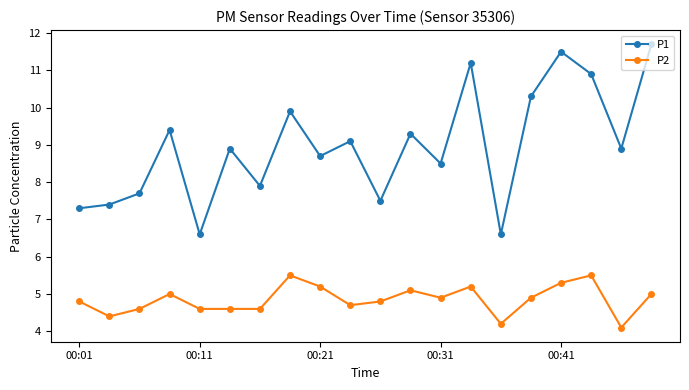

What is the greatest value displayed?

11.7